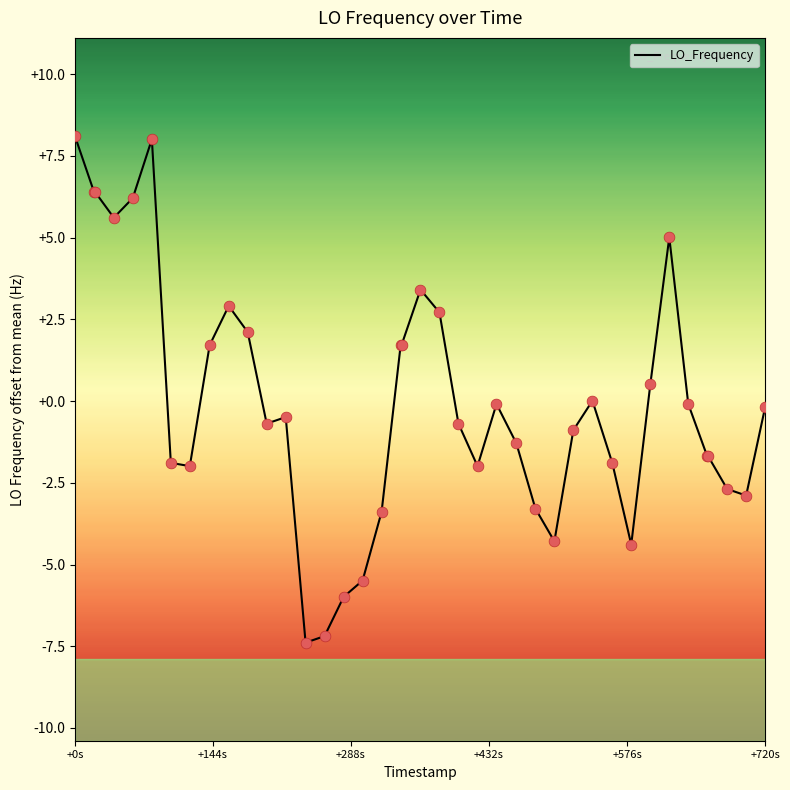

What is the maximum value shown in the chart?

8.1